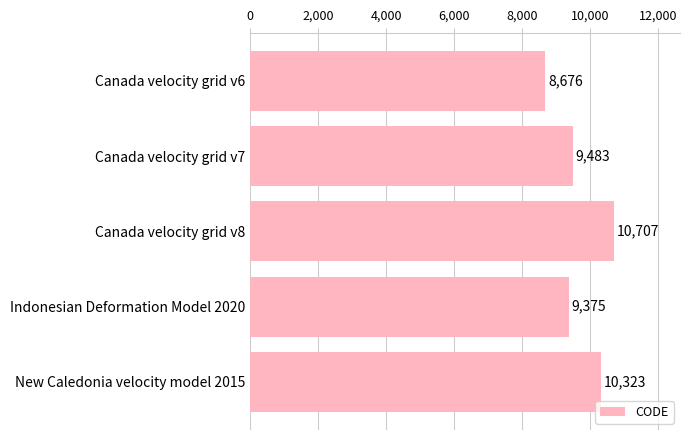

How many categories are shown in the chart?

5